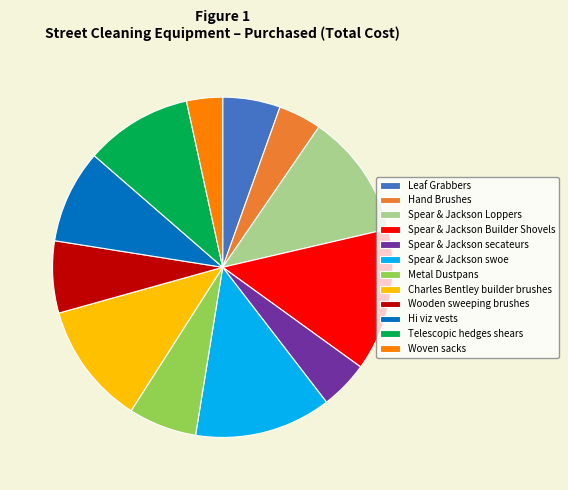

Between Spear & Jackson swoe and Hand Brushes, which is larger?

Spear & Jackson swoe